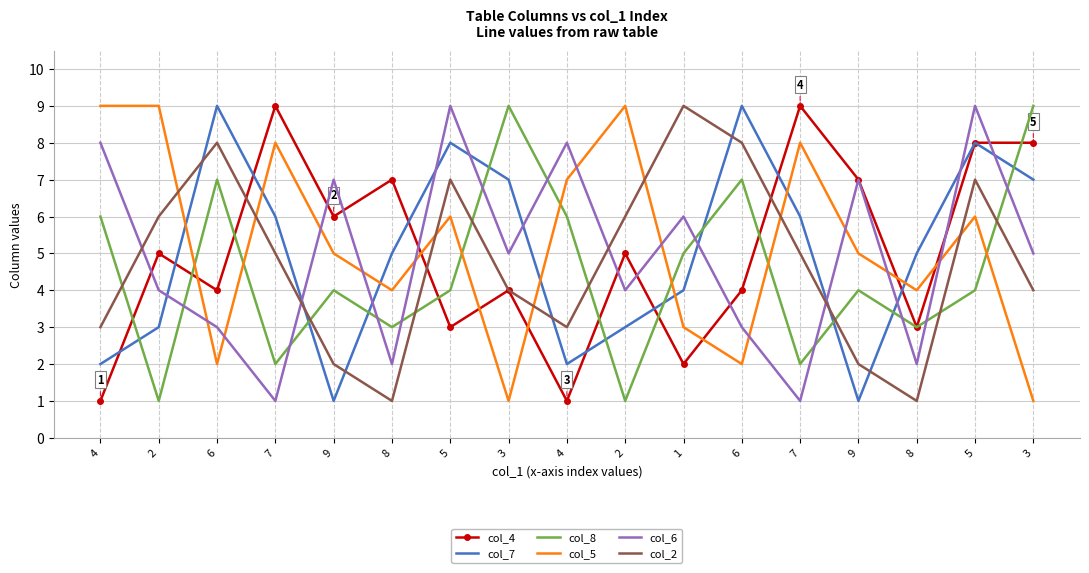

What are all the series names shown in the legend?

col_4, col_7, col_8, col_5, col_6, col_2